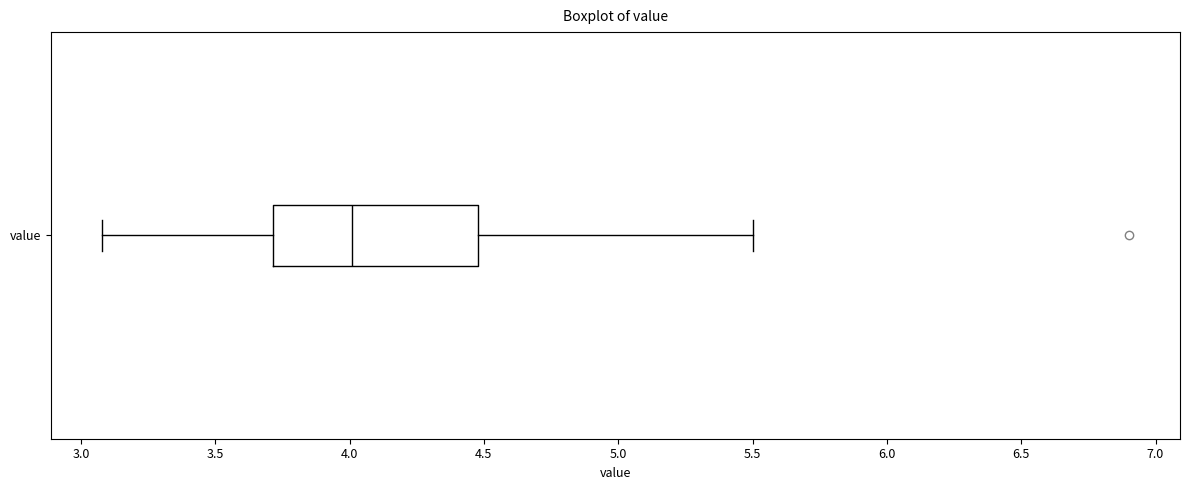

Transcribe this box plot: give where the median line is, the range the box spans, and where the two whiskers end, as read against the x-axis. The values are not printed on the chart, so give them approximately, as read against the axis.

median 4.0, box 3.7 to 4.5, whiskers 3.1 to 5.5